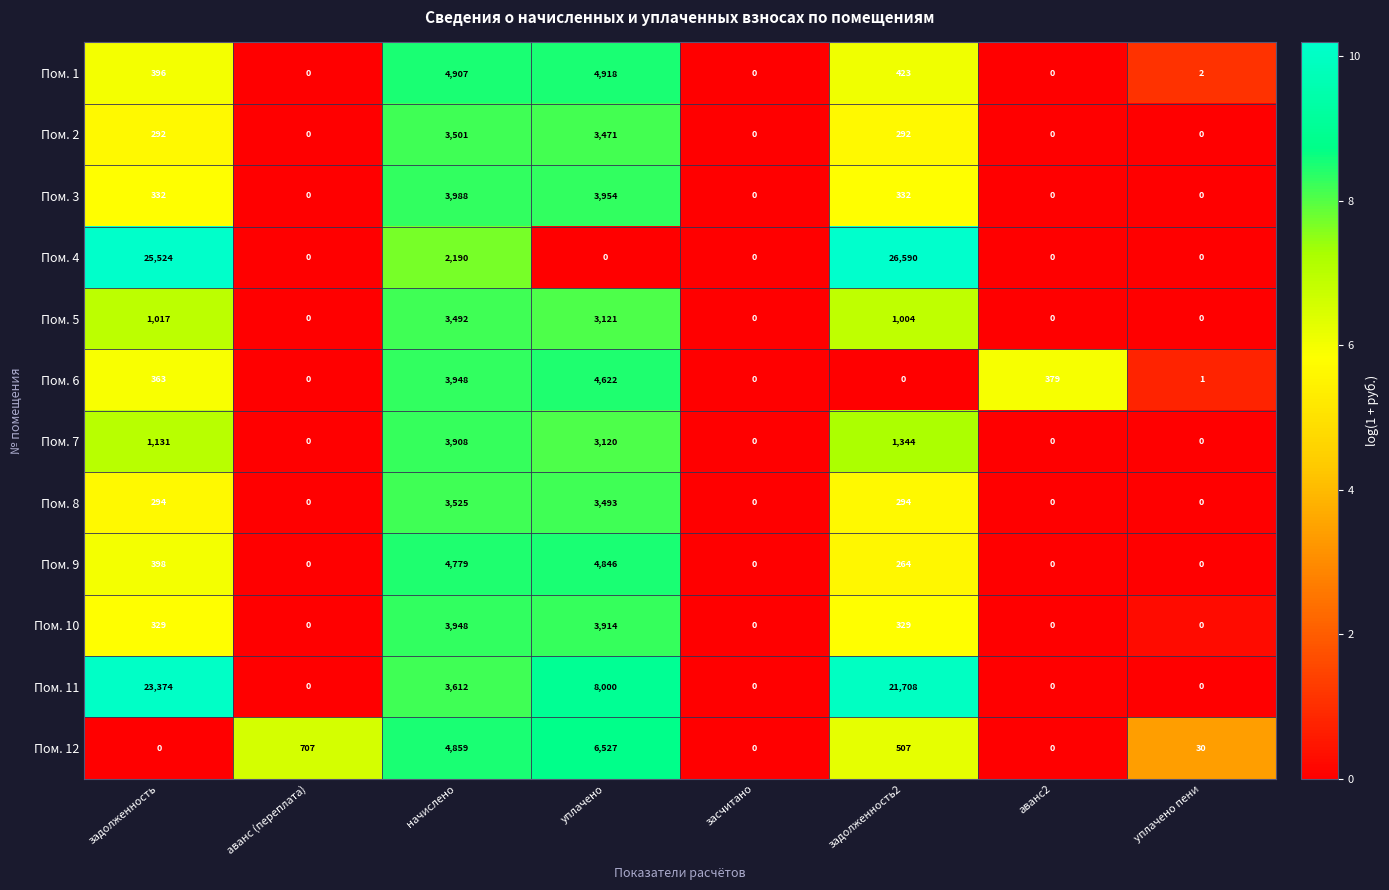

Which series has the largest total across all categories?

Пом. 11